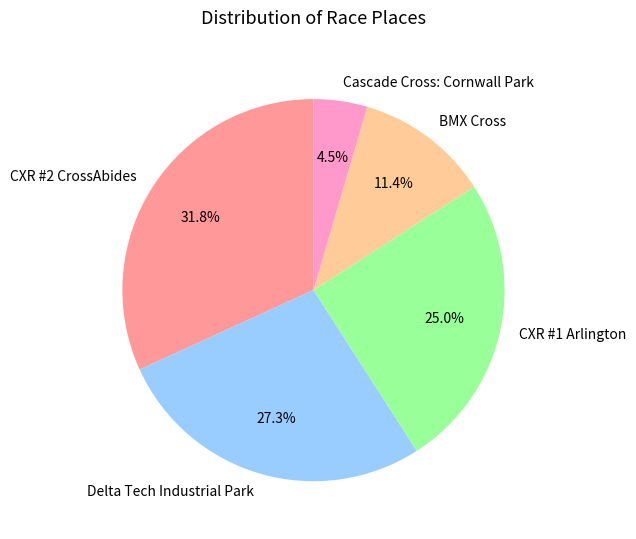

Count the number of slices in the pie.

5